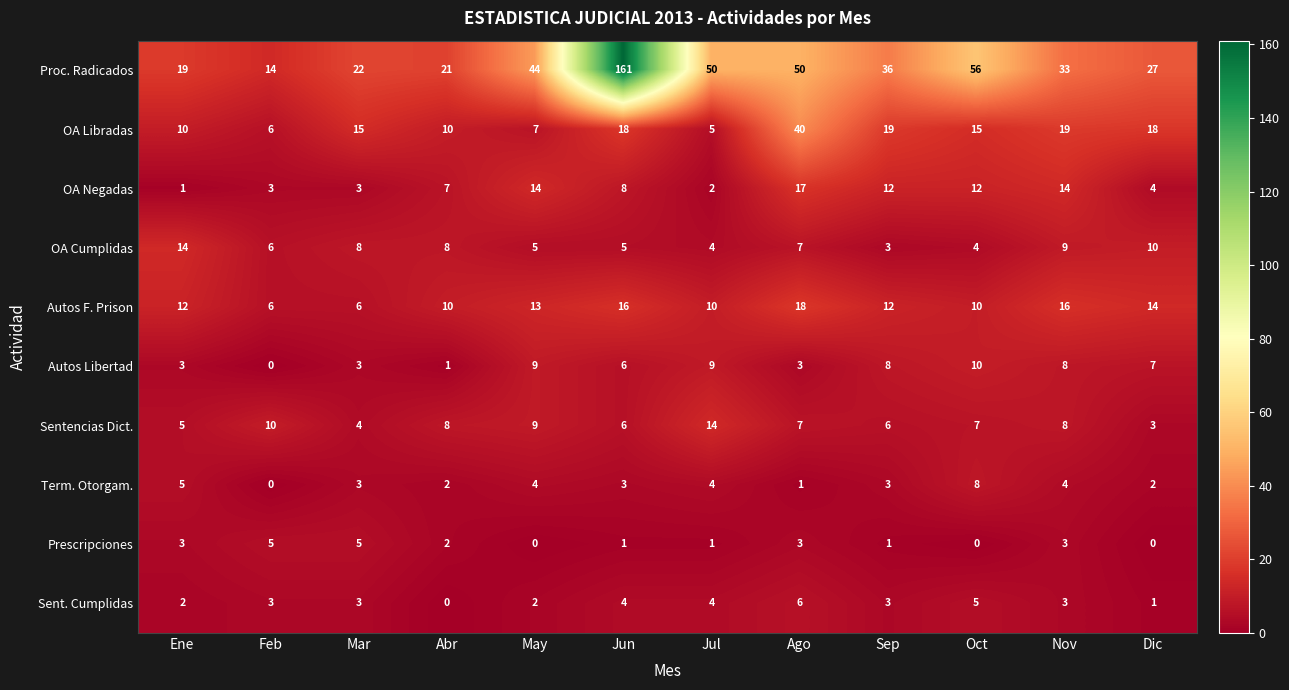

What is the difference between the Term. Otorgam. values at Ene and Dic?

3